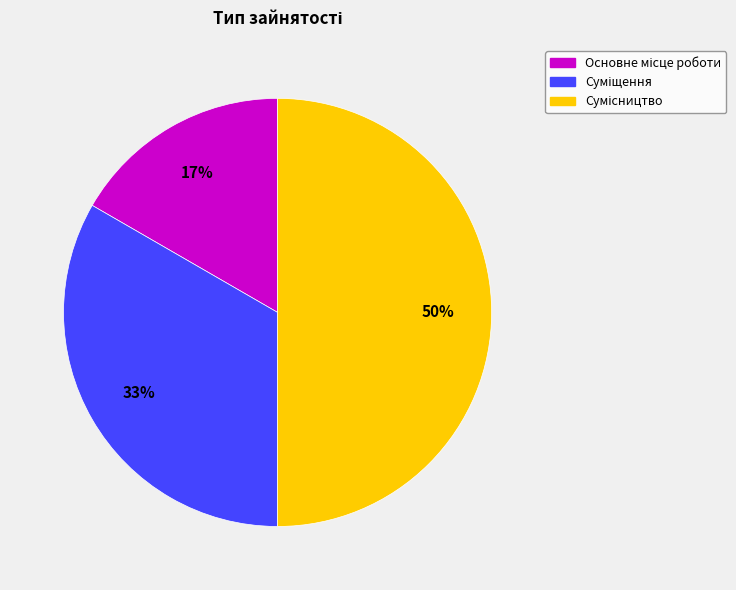

To the nearest percent, what is the average slice percentage?

33%